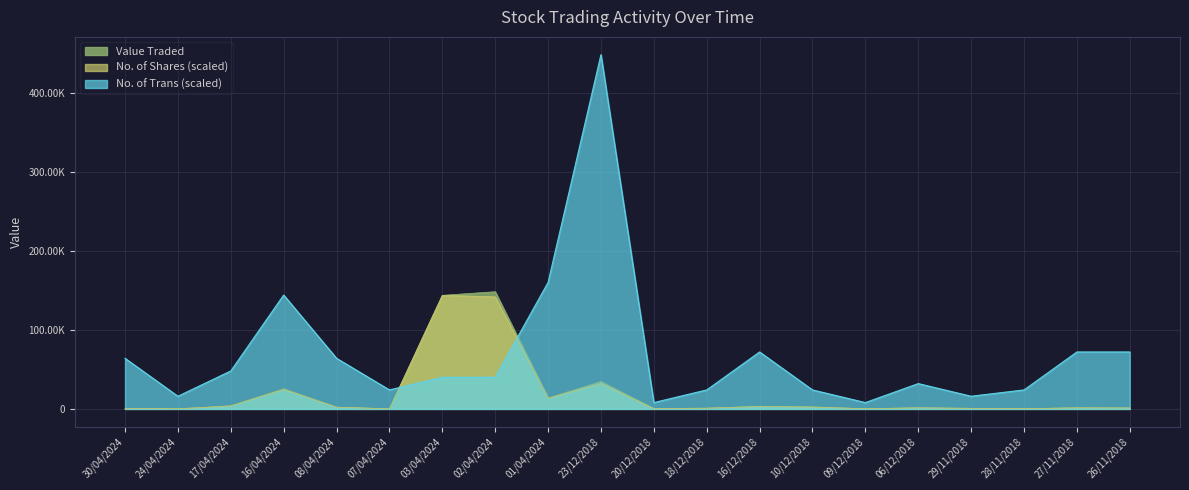

What position from the left is 18/12/2018?

12